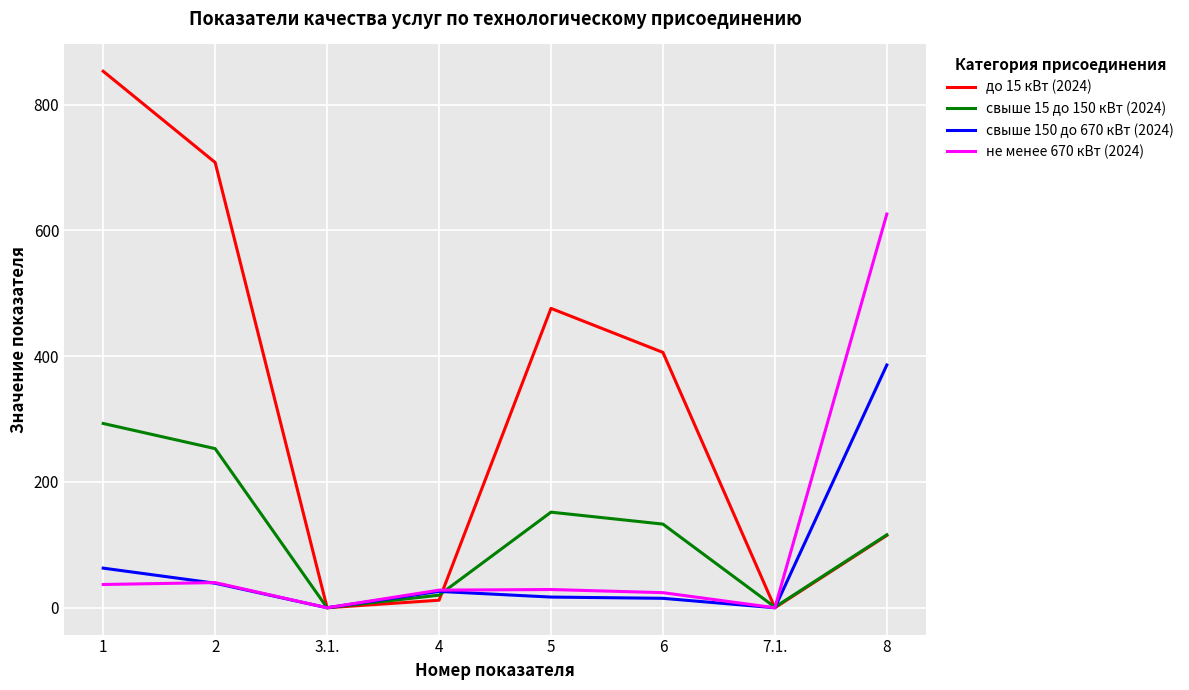

What is the greatest value displayed?

853